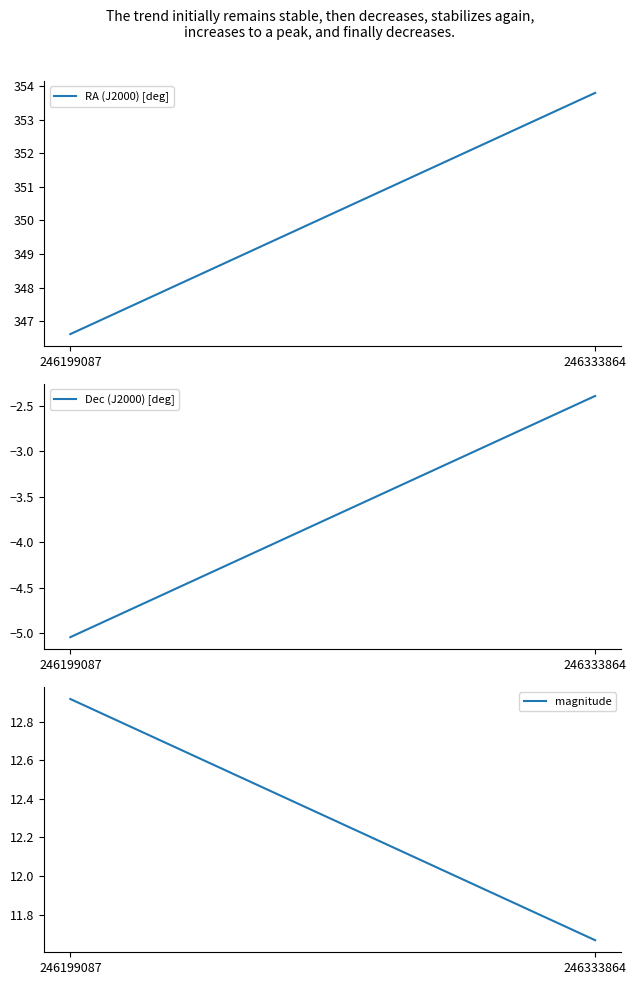

Does the chart display data point markers on the line(s)?

No